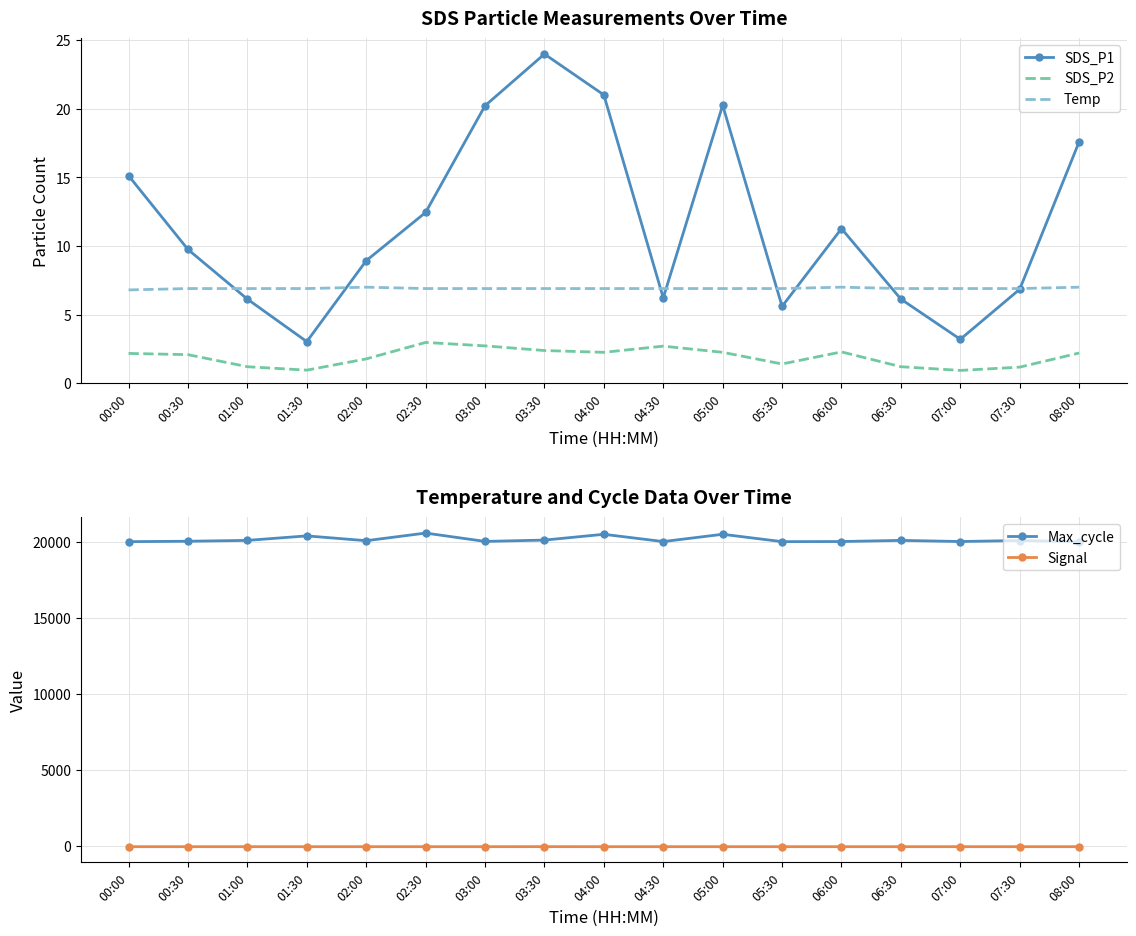

Rank the categories by Signal value from lowest to highest.

00:00, 00:30, 01:00, 01:30, 02:00, 02:30, 03:00, 04:00, 04:30, 05:00, 05:30, 06:00, 06:30, 07:00, 07:30, 08:00, 03:30